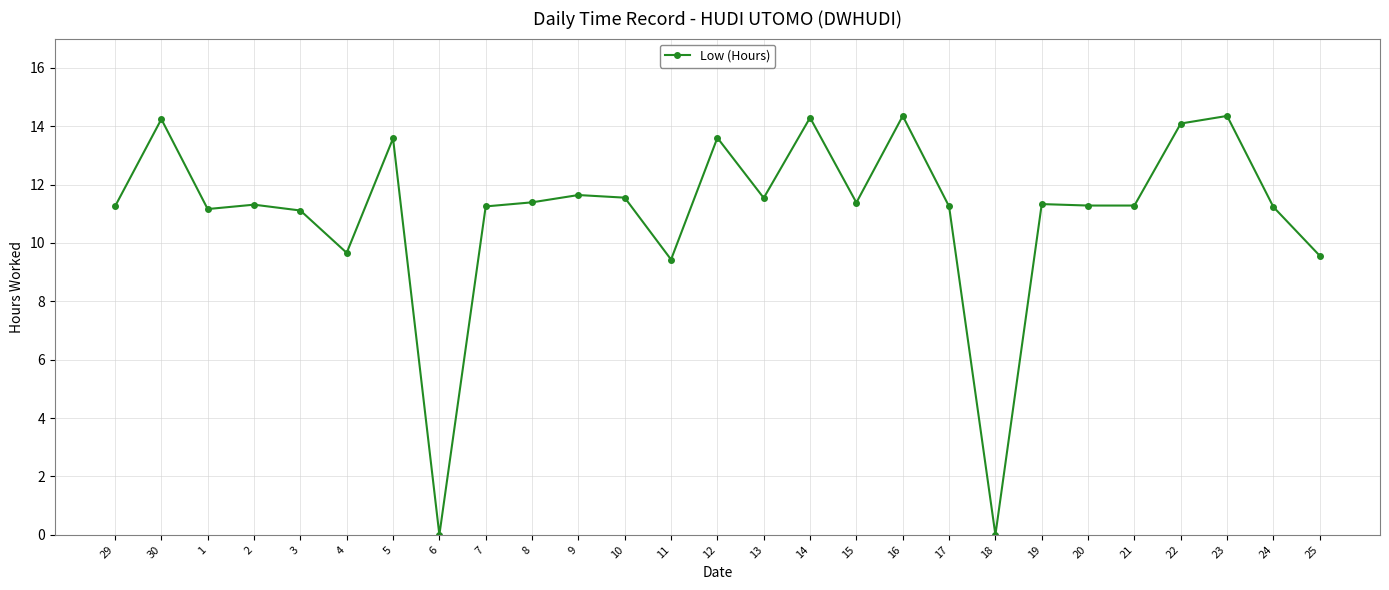

Which has a higher value, 22 or 16?

16